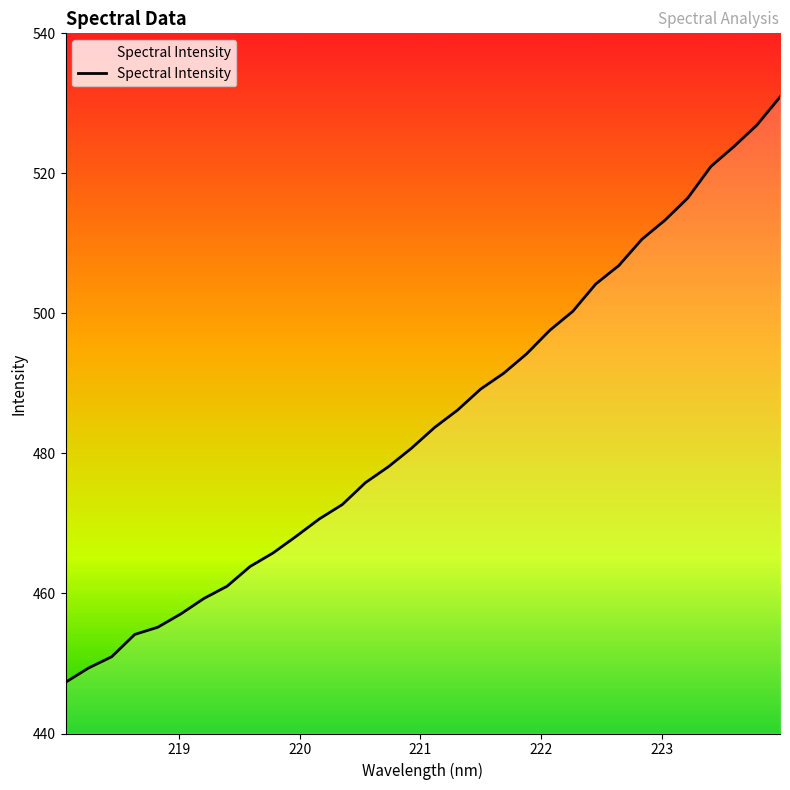

What is the difference between the maximum and minimum values?

83.6